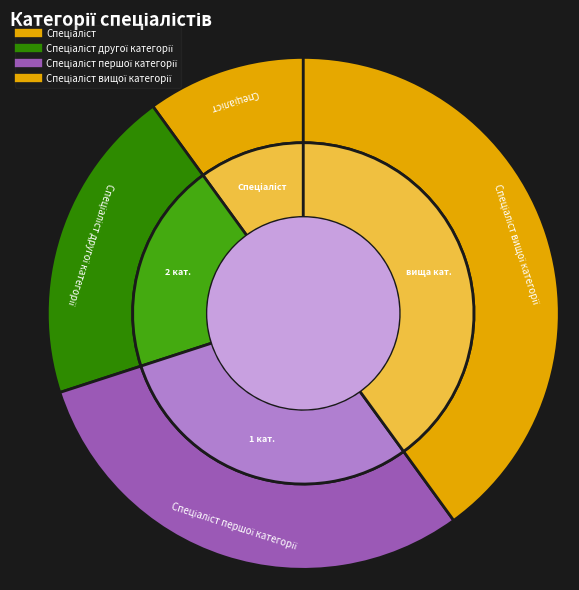

To the nearest percent, what percentage of the pie is Спеціаліст першої категорії?

30%